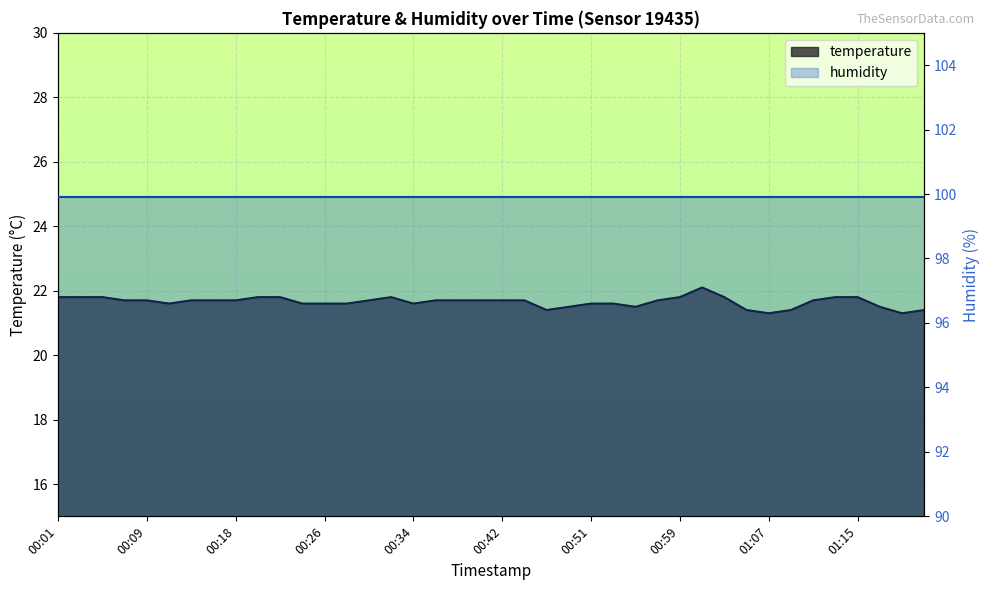

At which category does the data reach its first local peak?

00:32